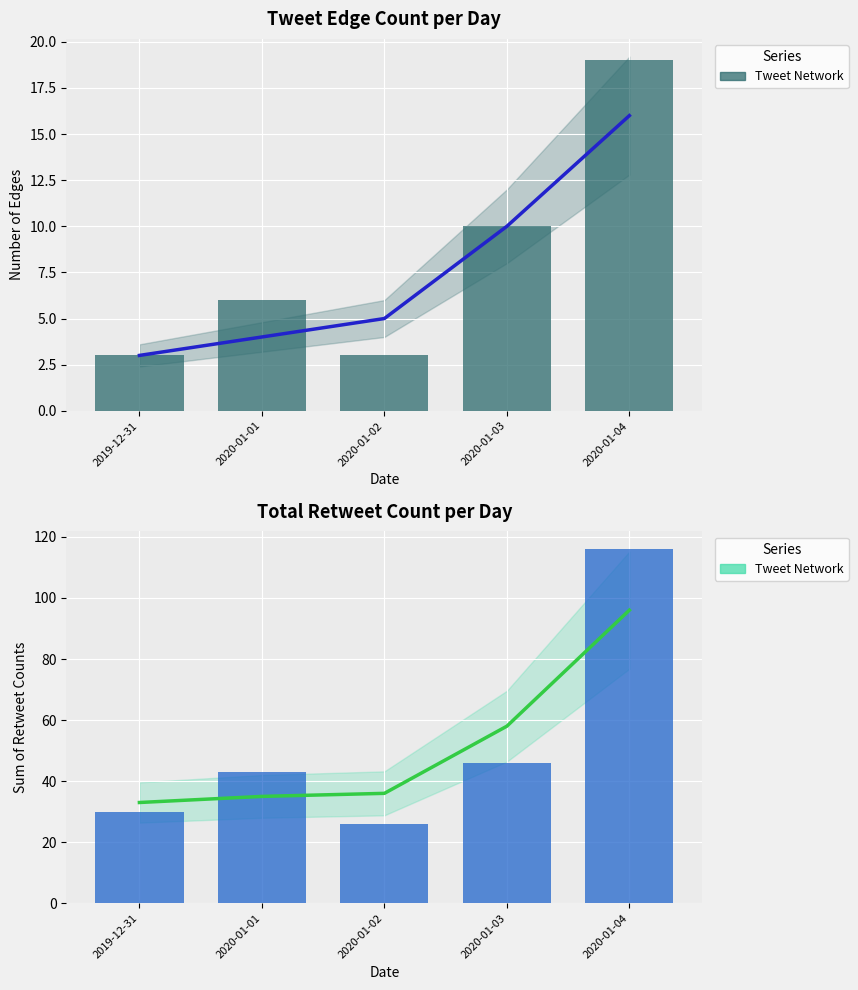

How many values in the Retweet Sum series are below 43?

2